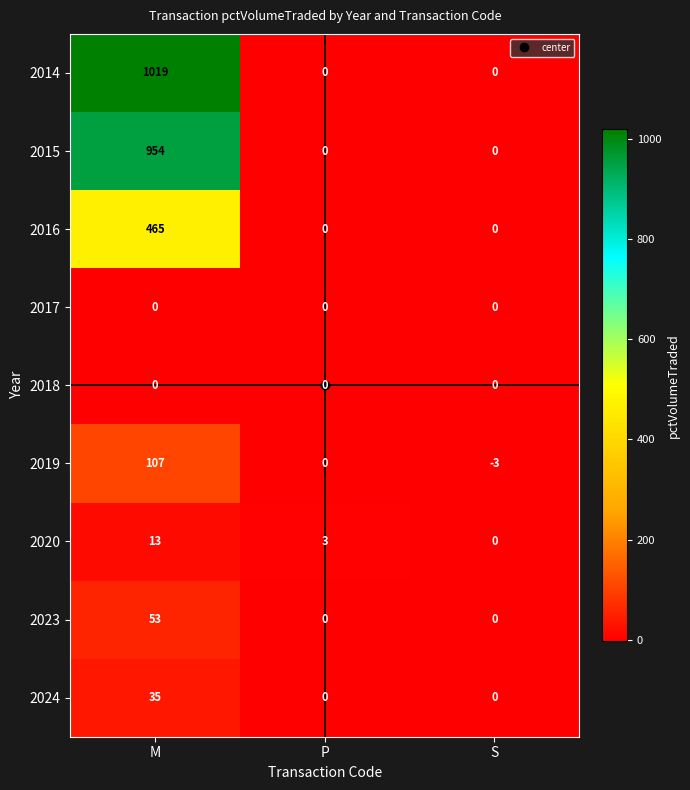

What is the difference between the maximum and minimum values in the 2019 series?

110